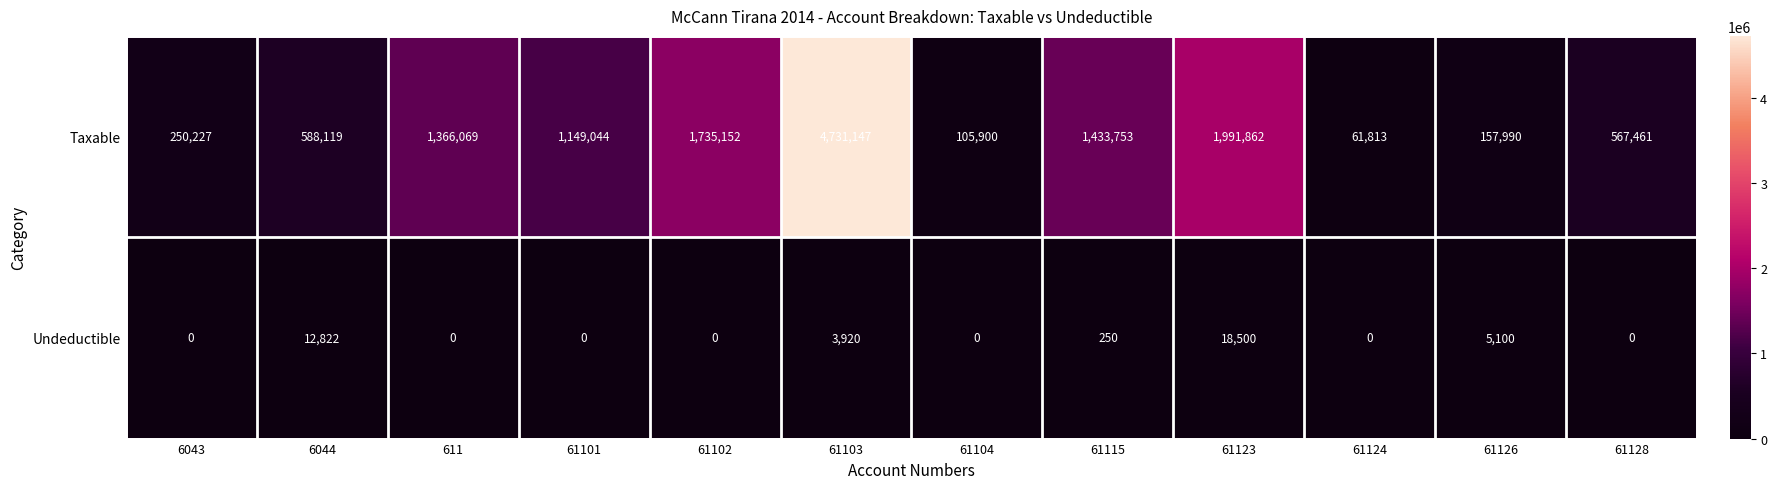

What is the total value across all series at 61101?

1149044